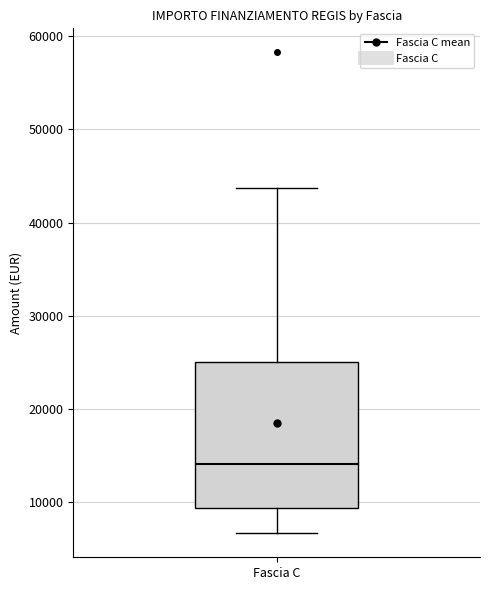

Read this box plot against the y-axis: the position of the median line, the range covered by the box, and the ends of both whiskers. The values are not printed on the chart, so give them approximately, as read against the axis.

median 14000, box 9000 to 25000, whiskers 7000 to 44000